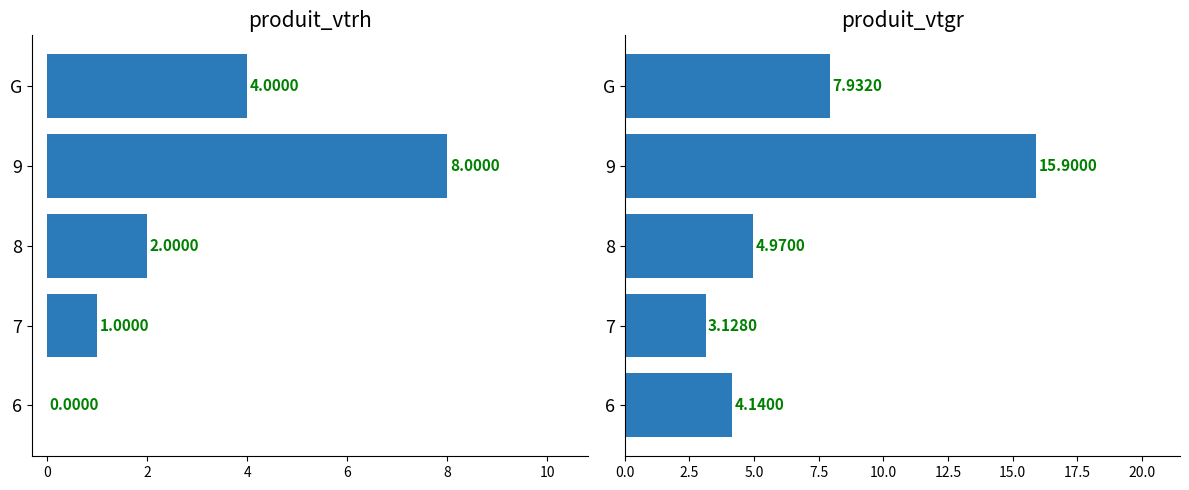

The value of produit_vtrh at 6 is 4.5. True or false?

False